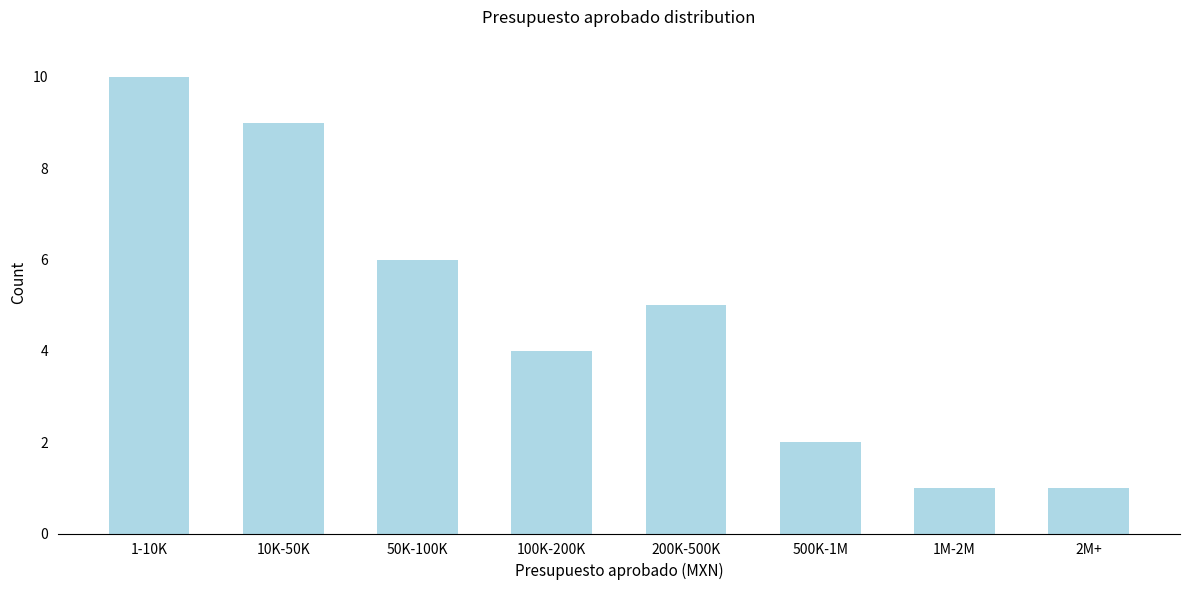

Reading left to right, list all the values displayed in this chart.

10	9	6	4	5	2	1	1